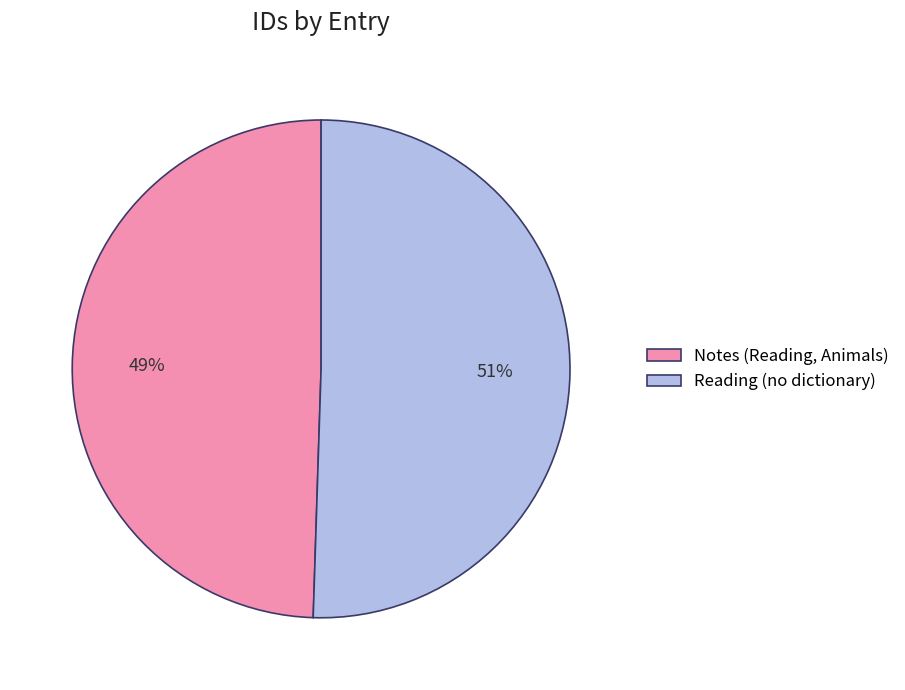

Do Reading (no dictionary) and Notes (Reading, Animals) together represent more than half of the pie?

Yes